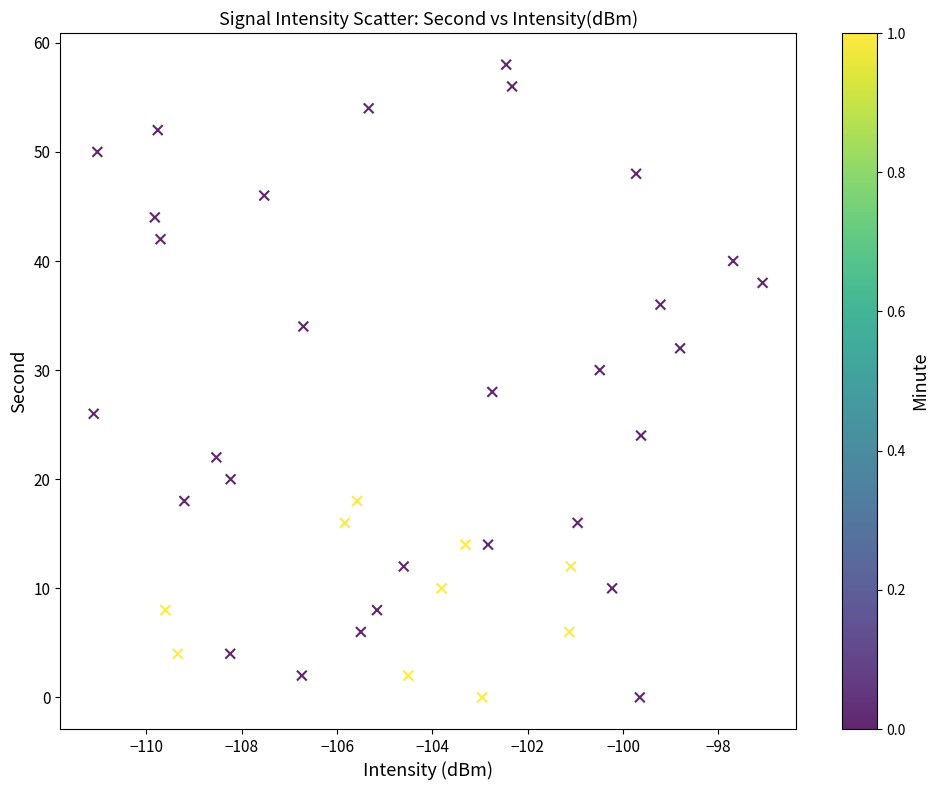

What is the range of Y values (max minus min)?

58